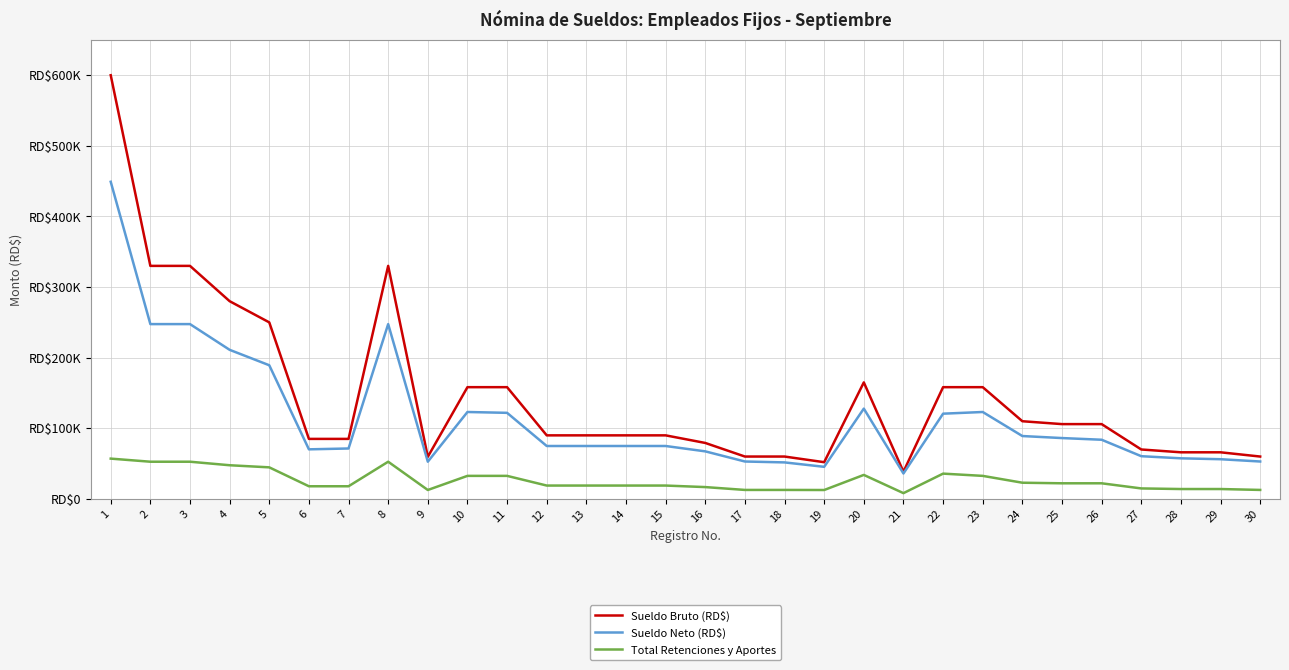

At which category is the sum across all series the highest?

1